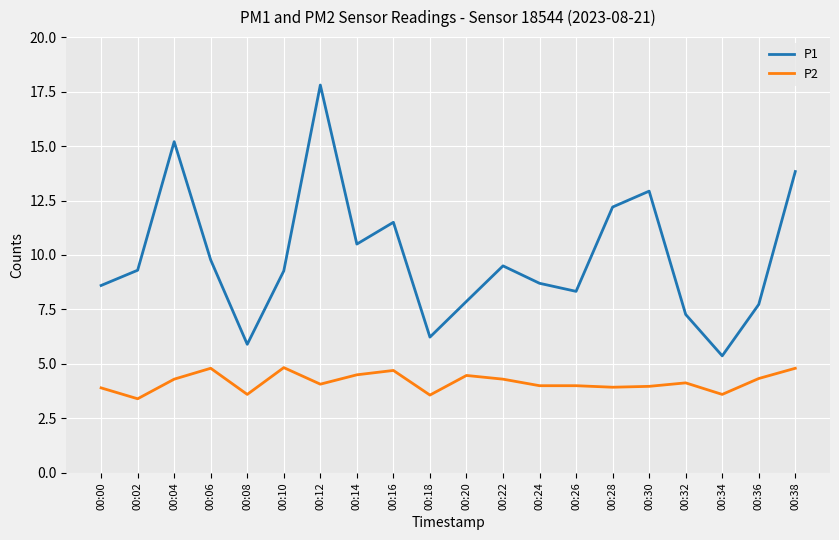

In P1, how many points are lower than both neighbors (excluding endpoints)?

5